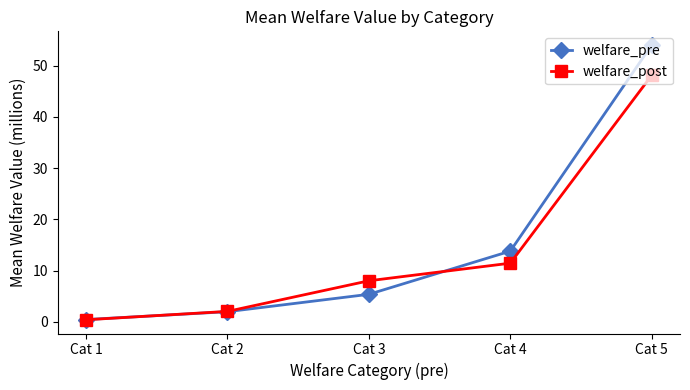

At how many categories does at least one series exceed 39?

1